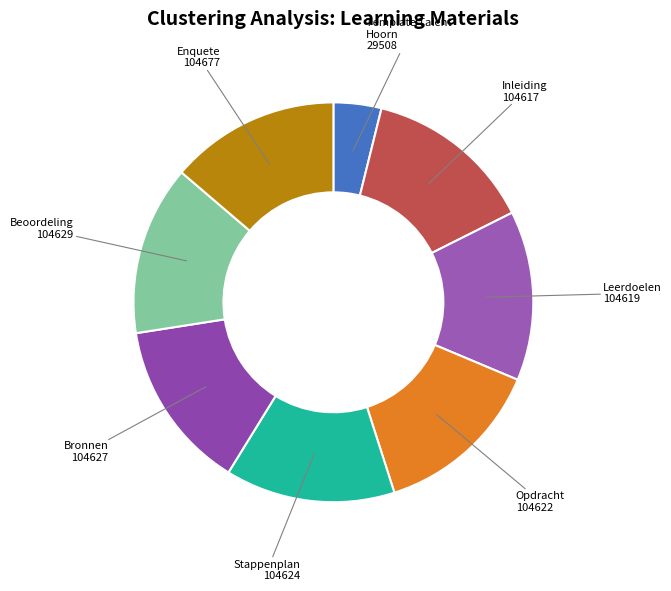

Is it true that Inleiding is 14% of the pie?

True